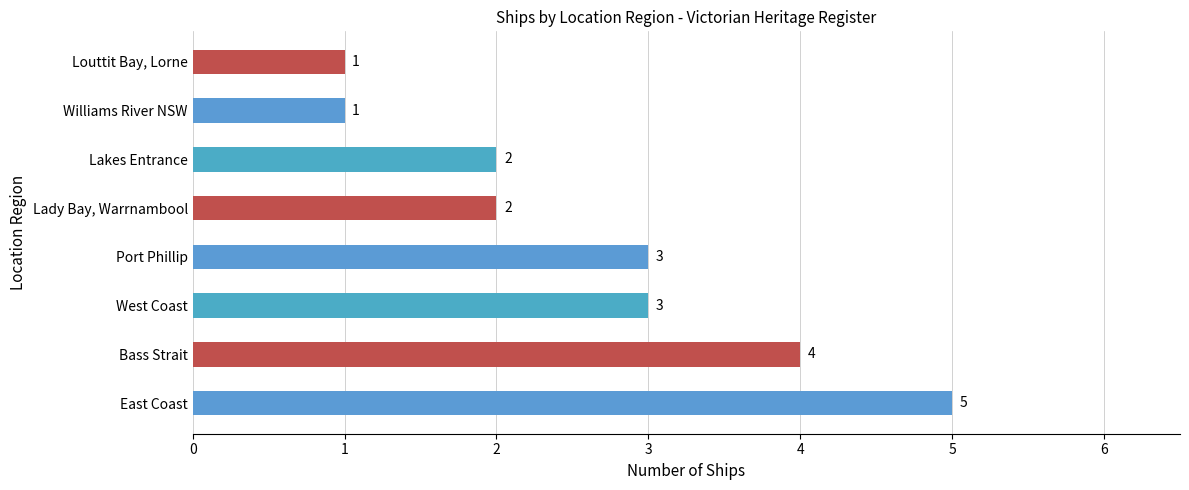

Is it true that the value at Lakes Entrance is 2?

True